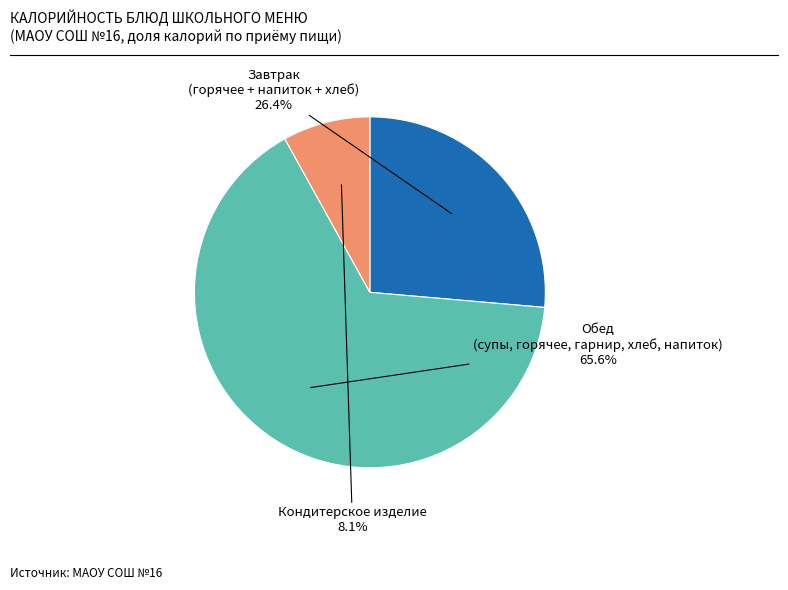

Is there any slice that represents more than half of the pie?

Yes